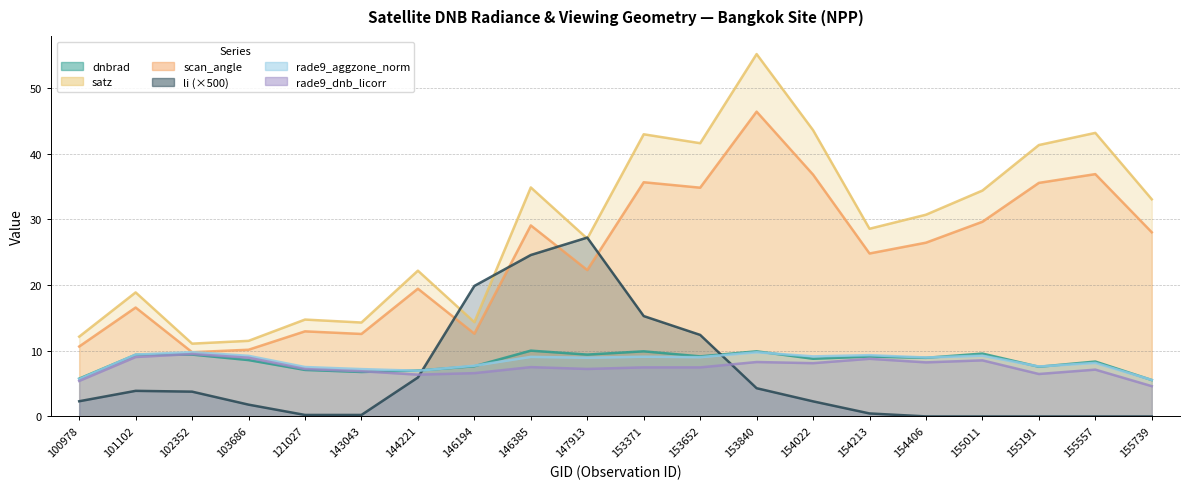

What is the sum of all satz values?

575.5